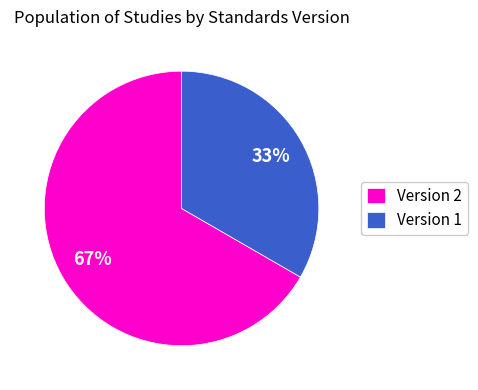

The Version 1 slice represents 33% of the pie. True or false?

True